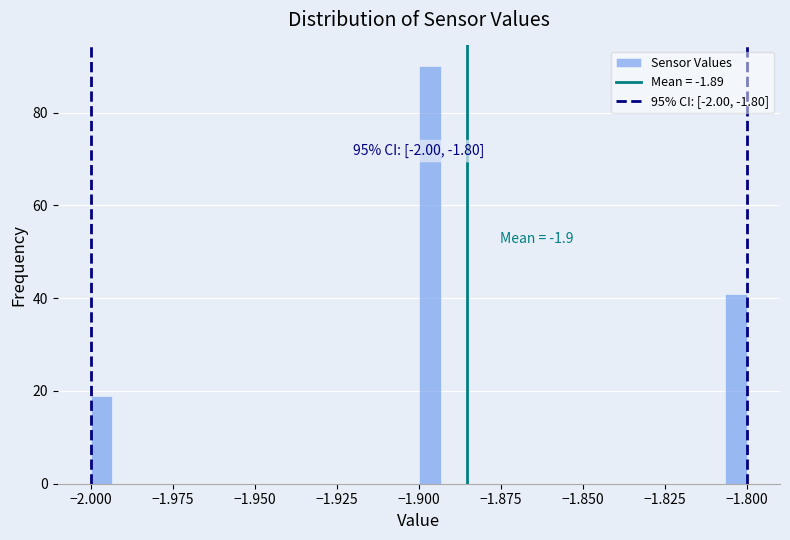

Around what value on the x-axis is the tallest bar? Give the approximate position of its centre, as read against the axis.

-1.895